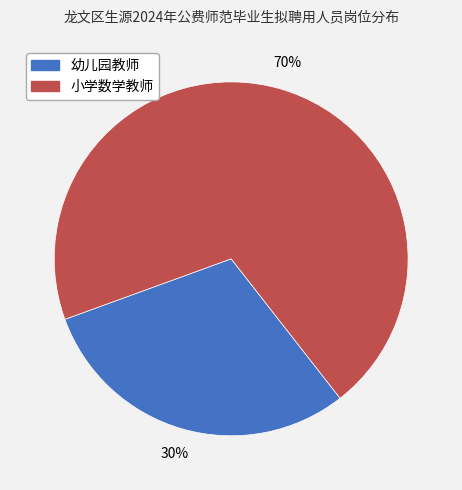

The 幼儿园教师 slice represents 25% of the pie. True or false?

False